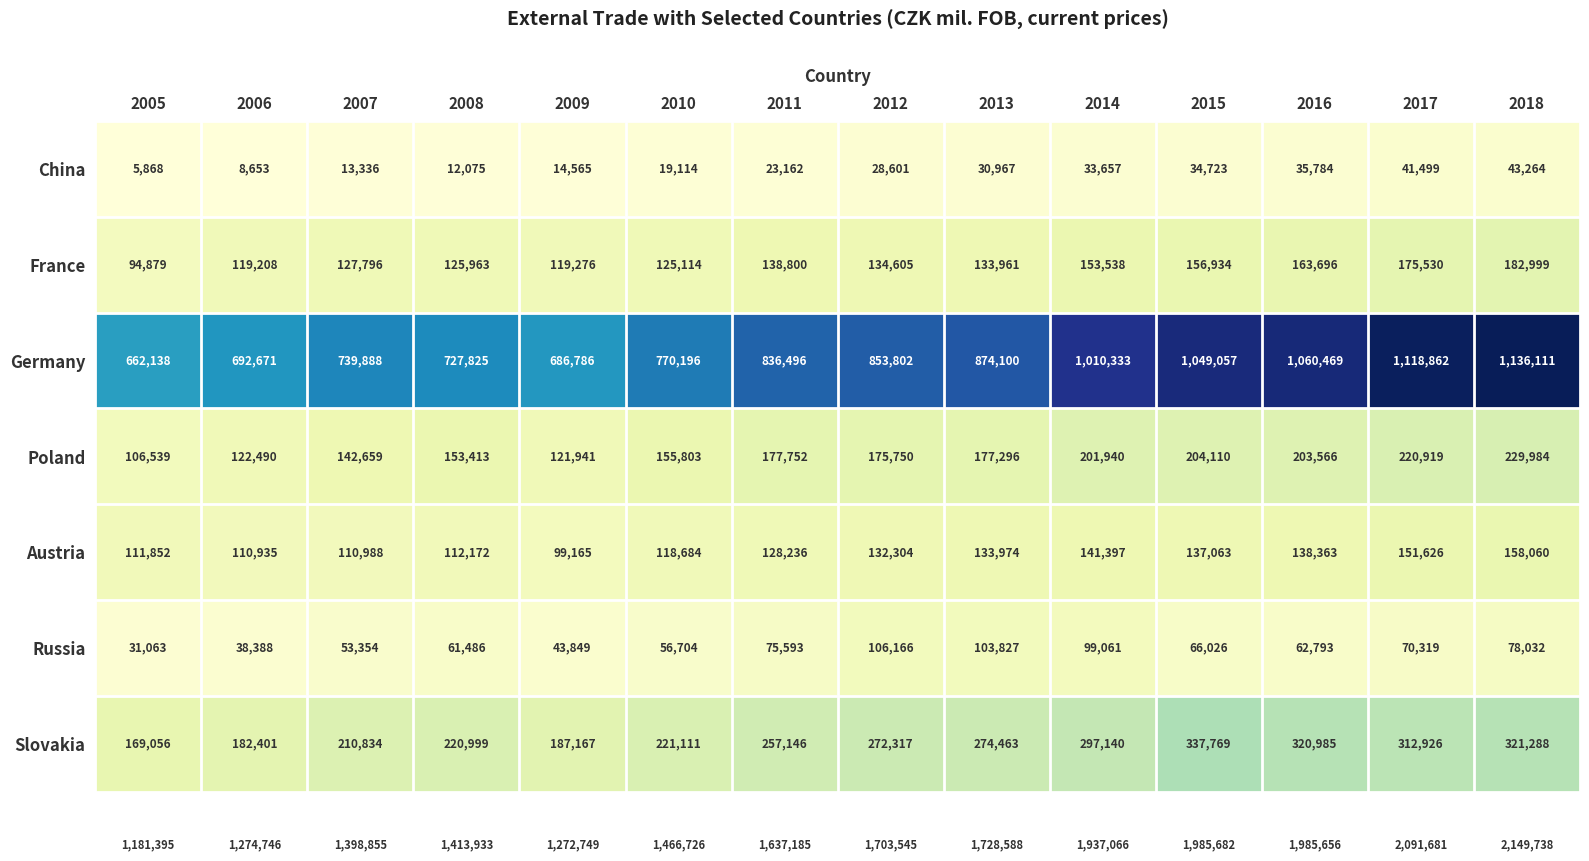

Which category has the lowest value across all series?

2005